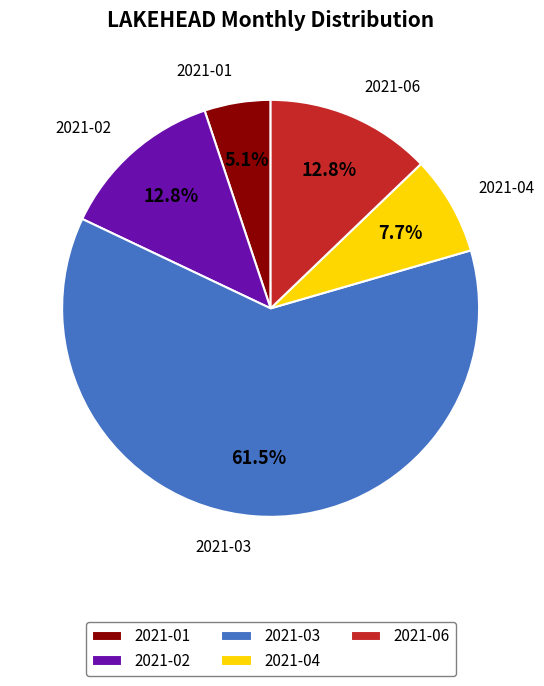

To the nearest percent, what is the combined percentage of 2021-06 and 2021-03?

74%